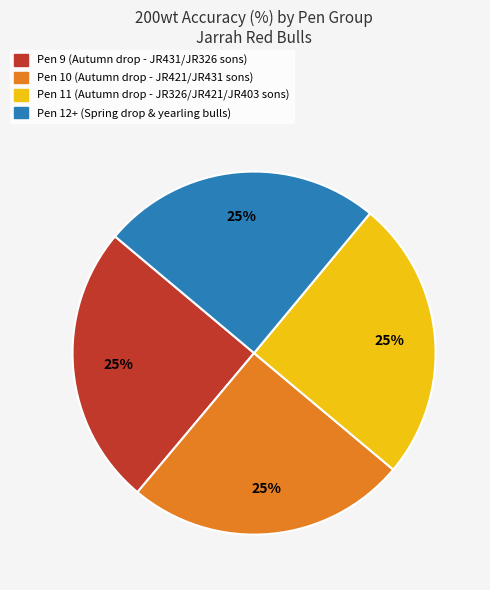

To the nearest percent, what is the average slice percentage?

25%